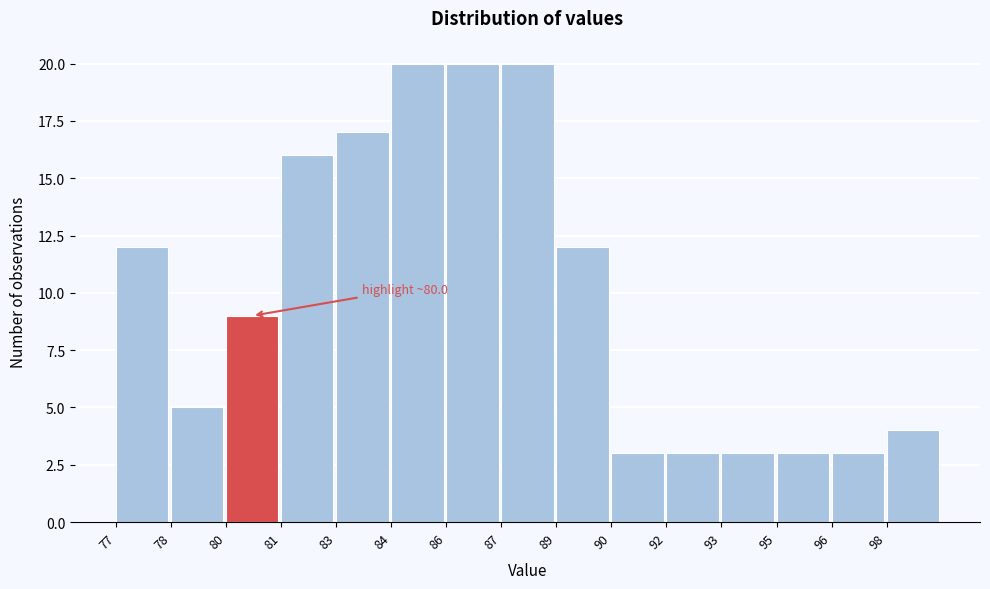

Reading left to right, extract all data points from this chart.

77=12	78=5	80=9	81=16	83=17	84=20	86=20	87=20	89=12	90=3	92=3	93=3	95=3	96=3	98=4